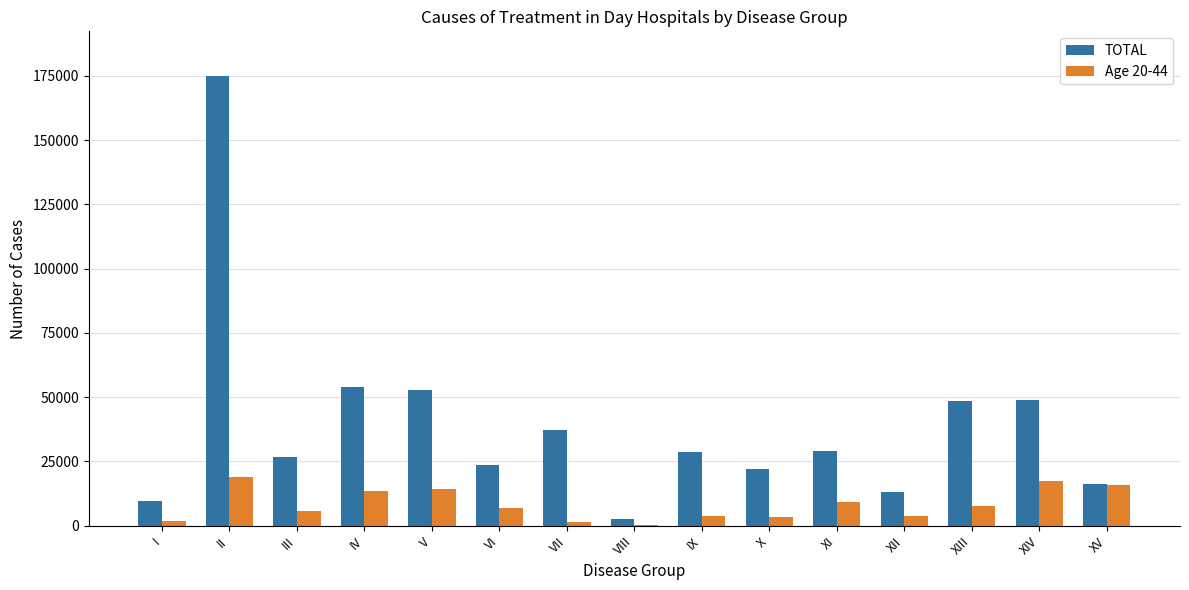

Which series has the largest total across all categories?

TOTAL